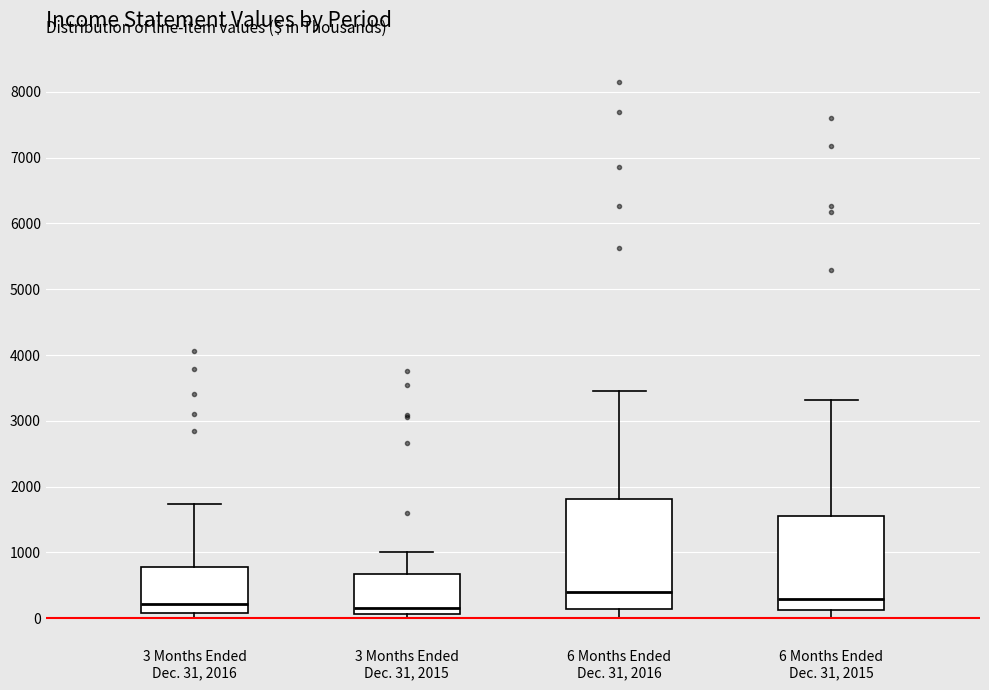

Where is the upper edge of the box for 3 Months Ended Dec. 31, 2015 on the y-axis? The values are not printed on the chart, so give them approximately, as read against the axis.

700